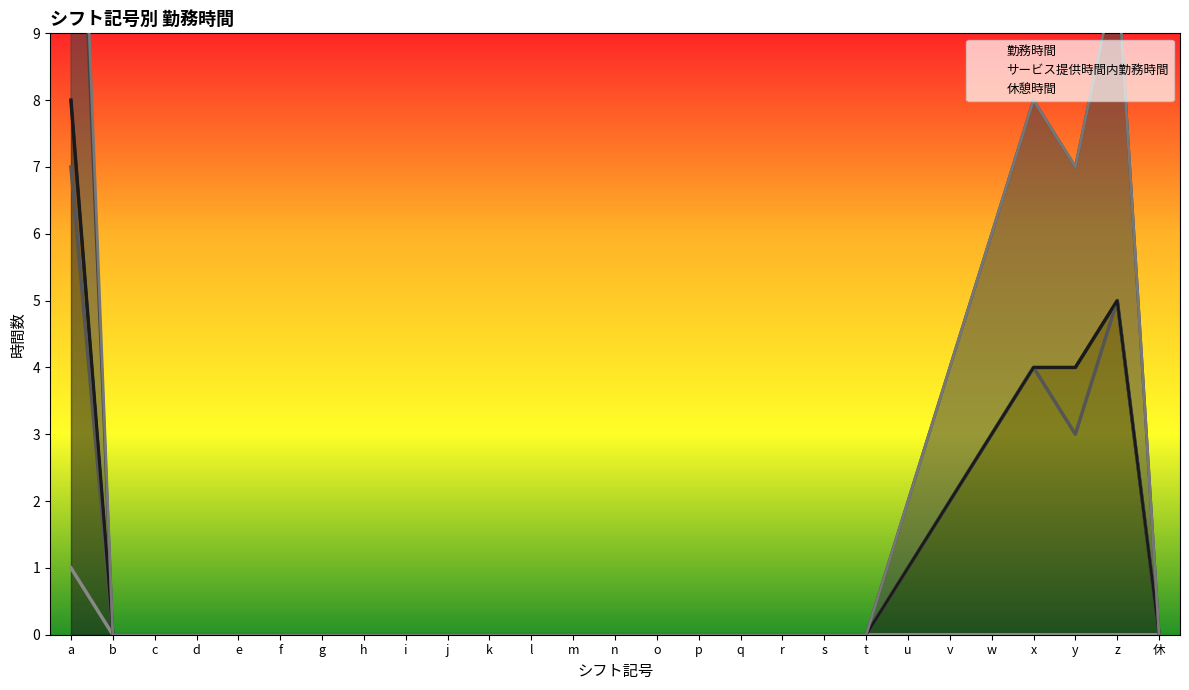

What is the label of the 6th point from the left?

f